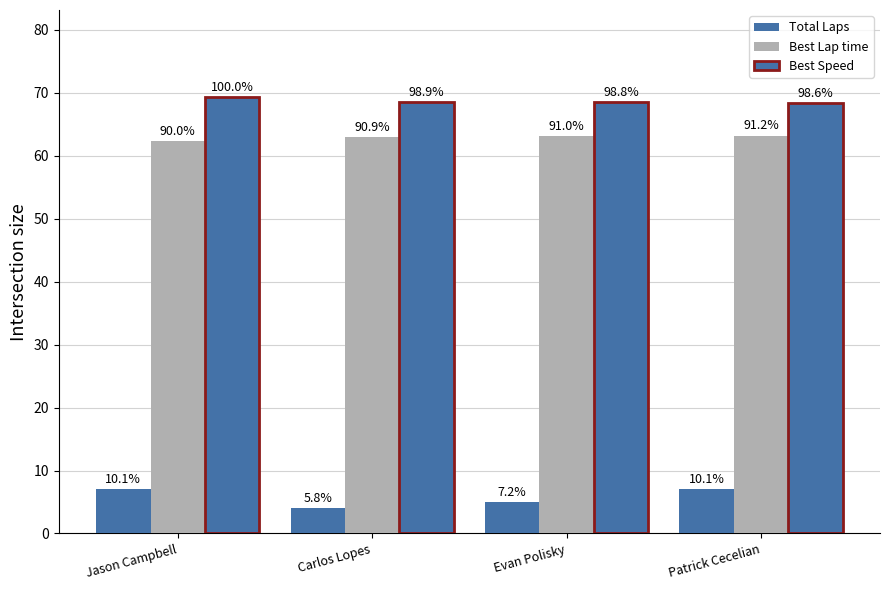

What is the approximate value of Best Speed at Patrick Cecelian?

68.3